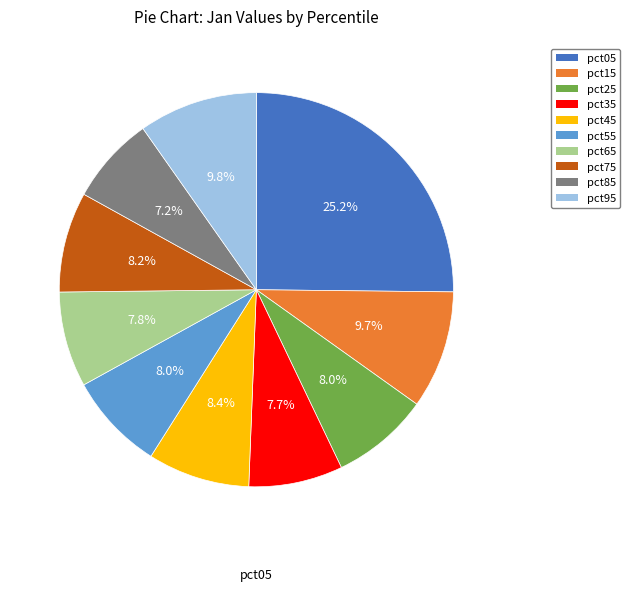

To the nearest percent, what is the combined percentage of pct65 and pct15?

18%